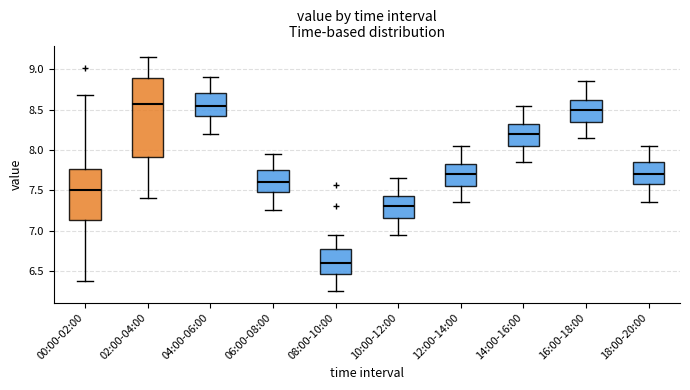

Reading left to right, transcribe this box plot: for each box, give where its median line is, the range the box spans, and where its two whiskers end, as read against the y-axis. The values are not printed on the chart, so give them approximately, as read against the axis.

00:00-02:00: median 7.50, box 7.15 to 7.75, whiskers 6.40 to 8.70
02:00-04:00: median 8.55, box 7.90 to 8.90, whiskers 7.40 to 9.15
04:00-06:00: median 8.55, box 8.45 to 8.70, whiskers 8.20 to 8.90
06:00-08:00: median 7.60, box 7.50 to 7.75, whiskers 7.25 to 7.95
08:00-10:00: median 6.60, box 6.45 to 6.80, whiskers 6.25 to 6.95
10:00-12:00: median 7.30, box 7.15 to 7.45, whiskers 6.95 to 7.65
12:00-14:00: median 7.70, box 7.55 to 7.85, whiskers 7.35 to 8.05
14:00-16:00: median 8.20, box 8.05 to 8.35, whiskers 7.85 to 8.55
16:00-18:00: median 8.50, box 8.35 to 8.65, whiskers 8.15 to 8.85
18:00-20:00: median 7.70, box 7.60 to 7.85, whiskers 7.35 to 8.05